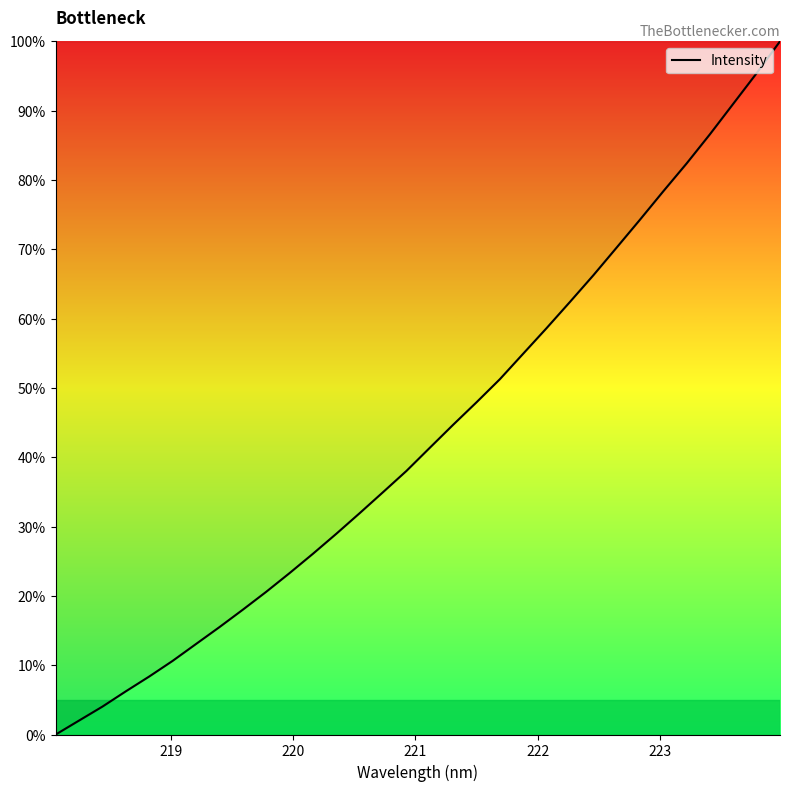

What is the maximum value shown in the chart?

100.0